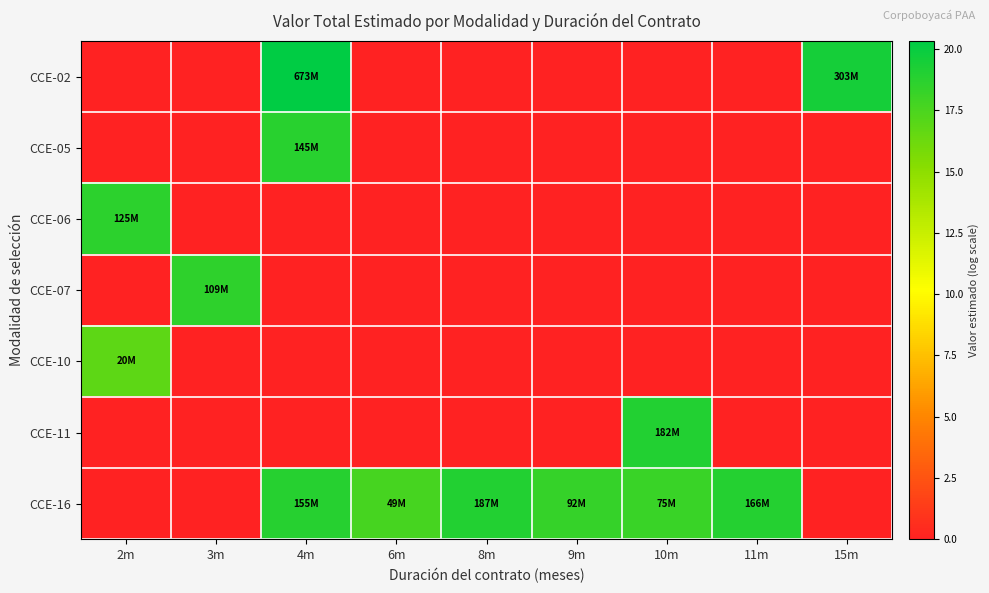

Between 9m and 10m, which series saw the biggest shift?

CCE-11